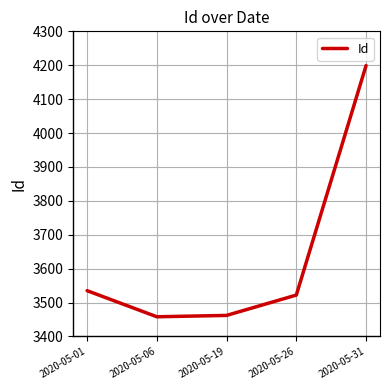

True or false: the data has more than 2 interior local peaks.

False